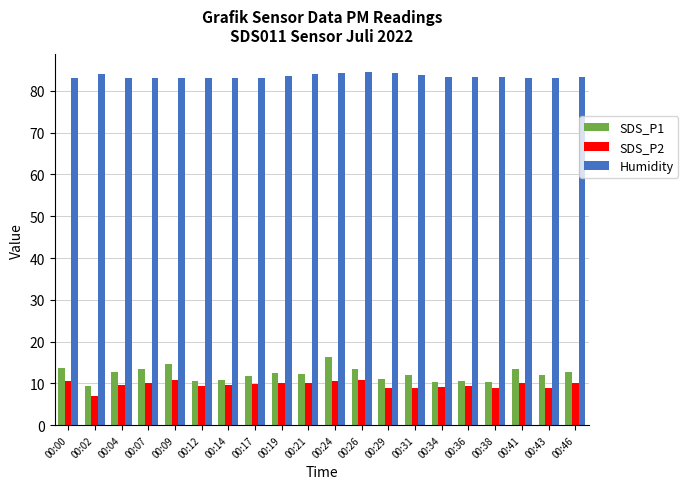

What are all the series names shown in the legend?

SDS_P1, SDS_P2, Humidity